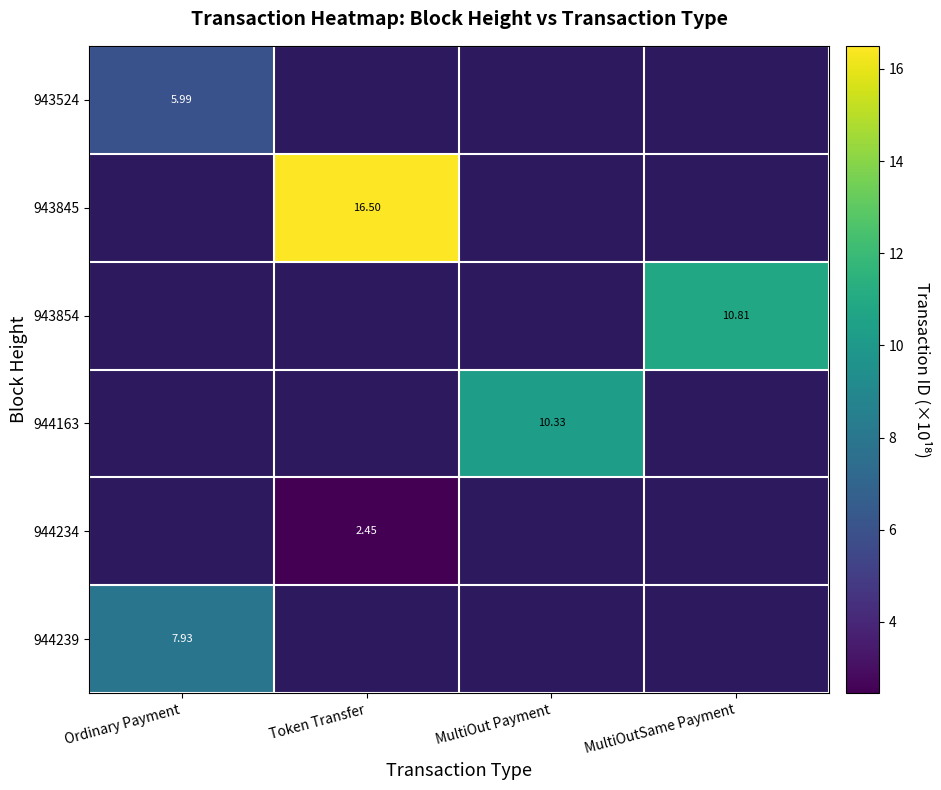

Between Token Transfer and MultiOutSame Payment, which is larger?

MultiOutSame Payment